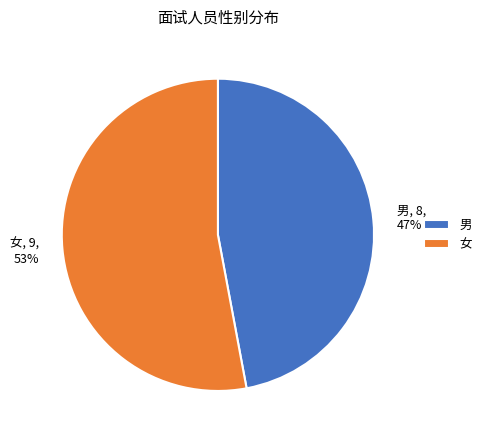

Which category has the biggest portion of the pie?

女